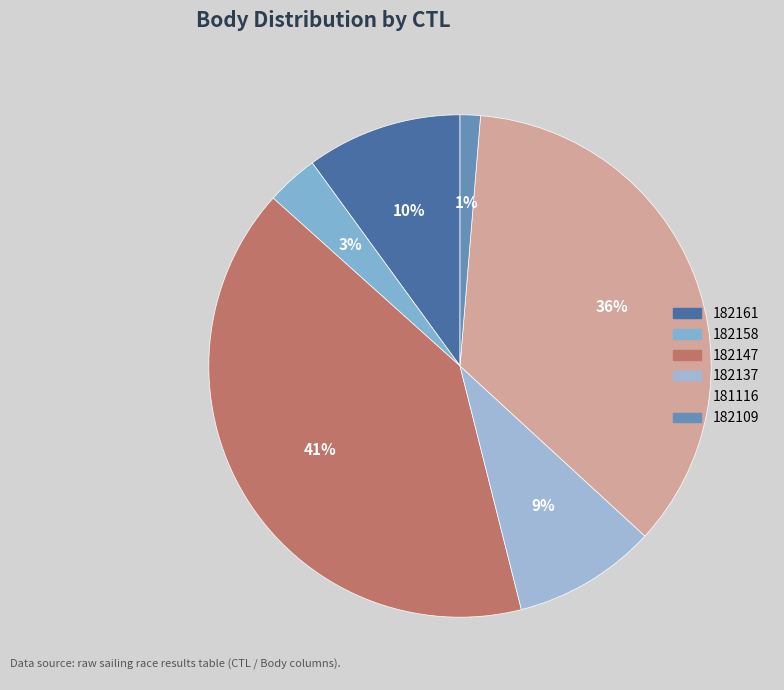

To the nearest percent, what is the difference between the 181116 and 182161 slice percentages?

26%